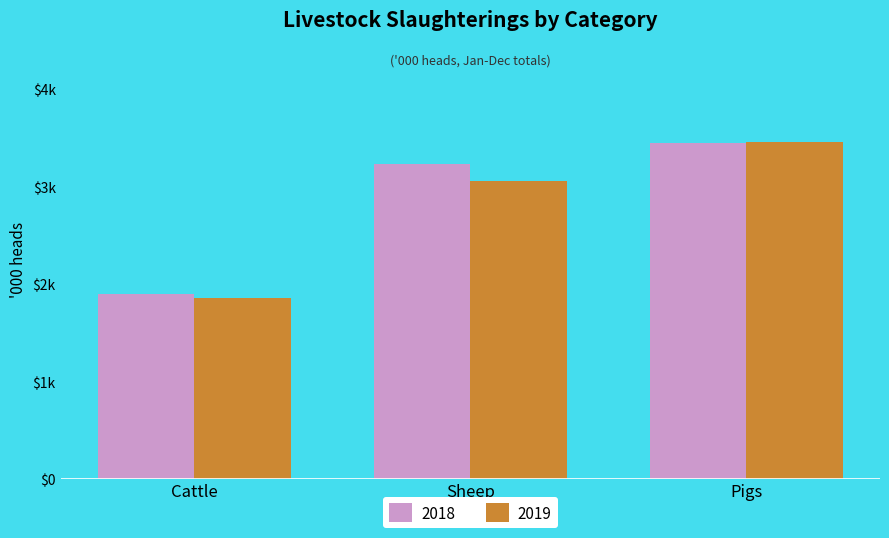

Does the chart contain stacked bars?

No